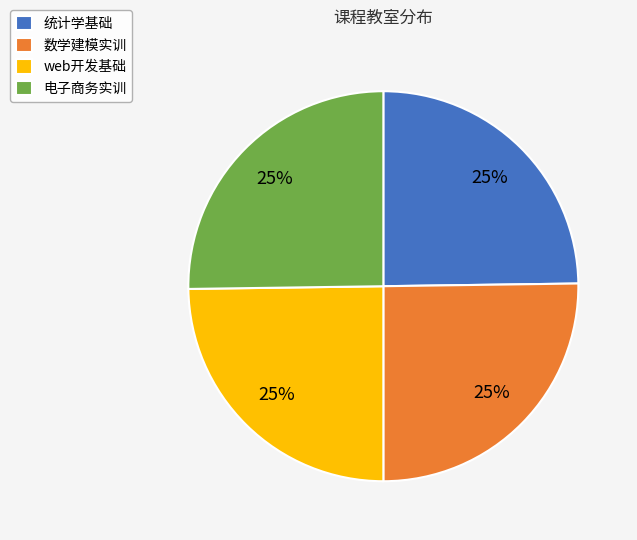

The 统计学基础 slice represents 25% of the pie. True or false?

True